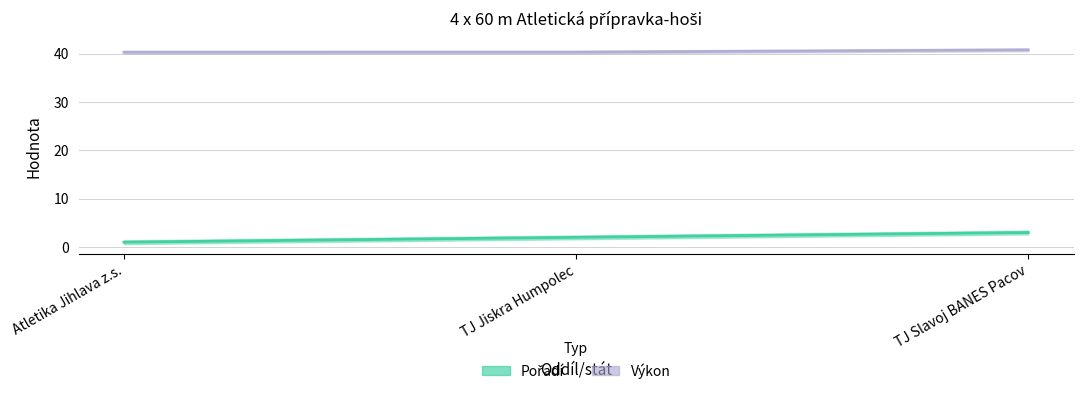

Which series changed the most between TJ Jiskra Humpolec and TJ Slavoj BANES Pacov?

Pořadí